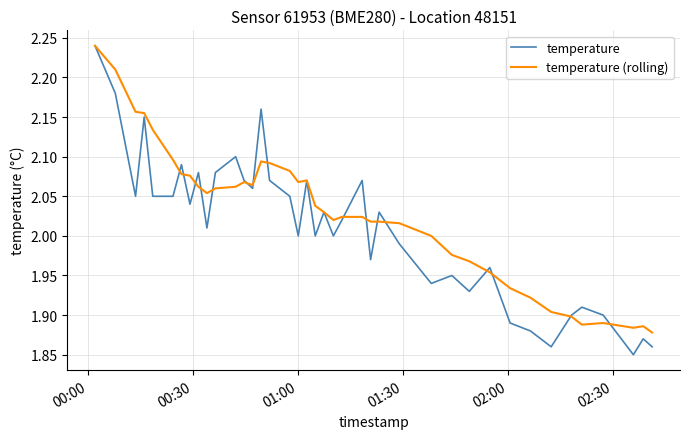

Which series has the widest spread of values?

temperature